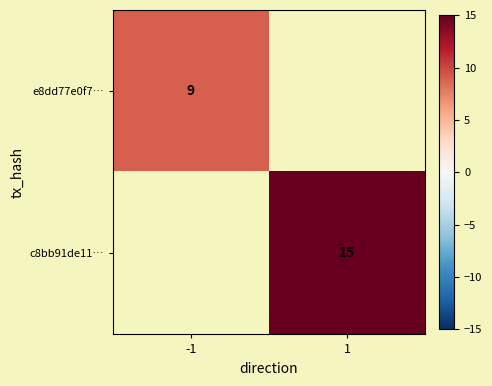

Is the value of e8dd77e0f7… at -1 greater than the value of c8bb91de11… at 1?

No